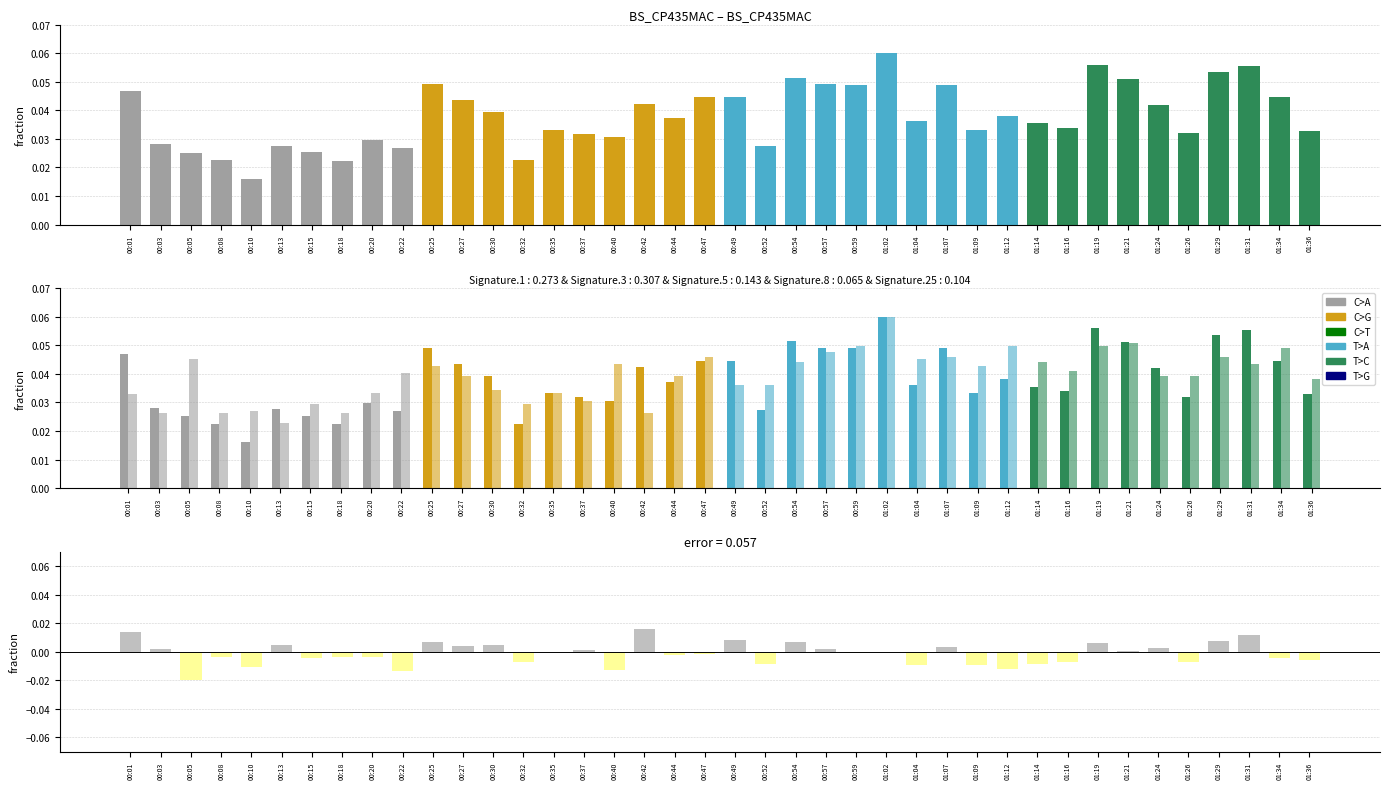

True or false: residual has a value of -0.0 at 00:40.

True